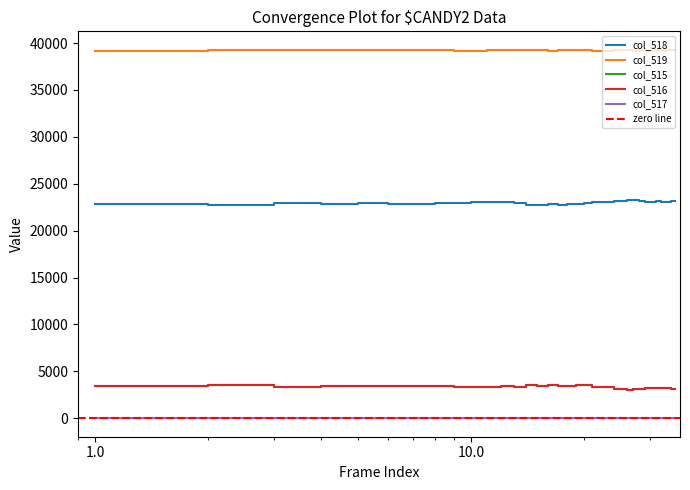

In col_516, how many points are lower than both neighbors (excluding endpoints)?

8